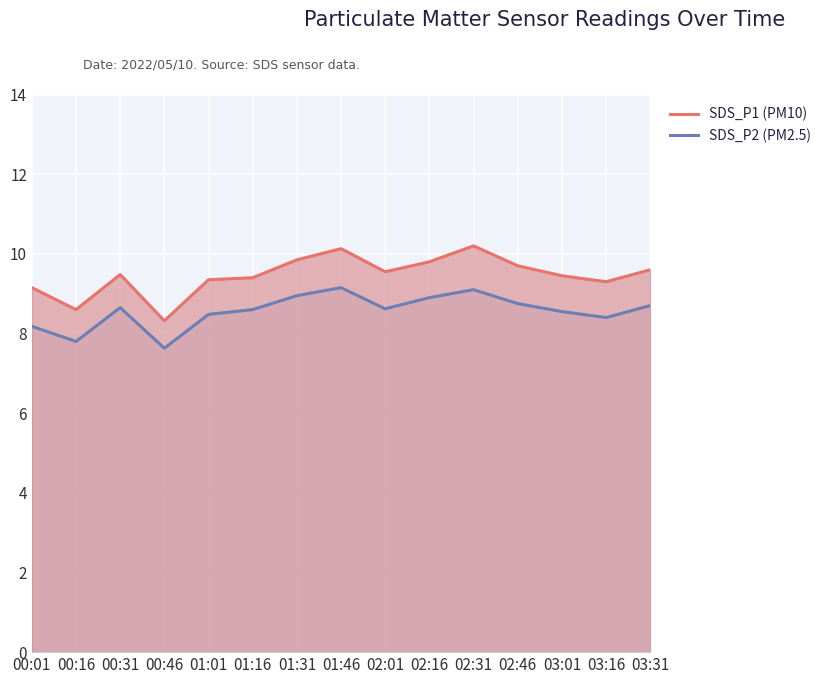

Reading left to right, transcribe all the data shown in this chart.

SDS_P1 (PM10): 00:01=9.2	00:16=8.6	00:31=9.5	00:46=8.3	01:01=9.3	01:16=9.4	01:31=9.8	01:46=10.1	02:01=9.6	02:16=9.8	02:31=10.2	02:46=9.7	03:01=9.4	03:16=9.3	03:31=9.6
SDS_P2 (PM2.5): 00:01=8.2	00:16=7.8	00:31=8.7	00:46=7.6	01:01=8.5	01:16=8.6	01:31=8.9	01:46=9.2	02:01=8.6	02:16=8.9	02:31=9.1	02:46=8.8	03:01=8.6	03:16=8.4	03:31=8.7